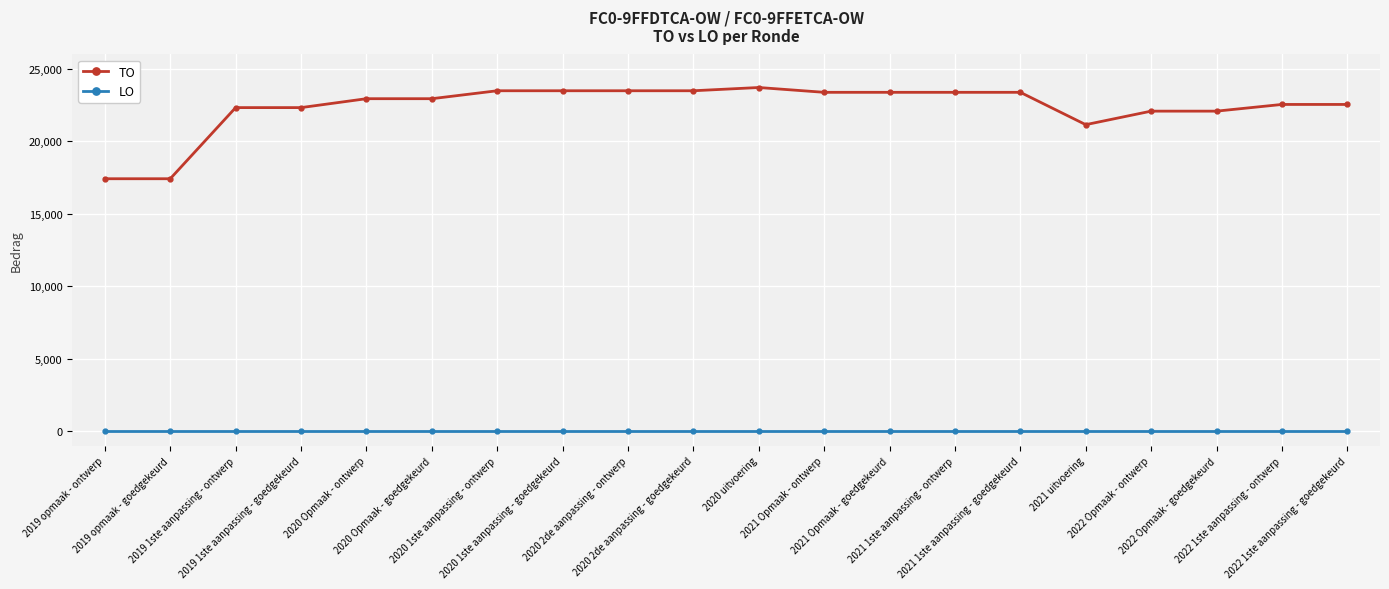

What is the difference between the TO values at 2021 Opmaak - ontwerp and 2019 opmaak - goedgekeurd?

5964